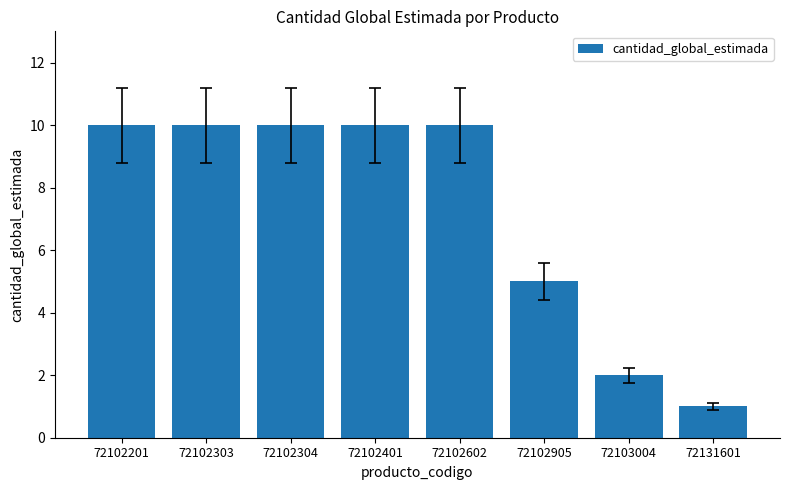

How many data points does each series have?

8